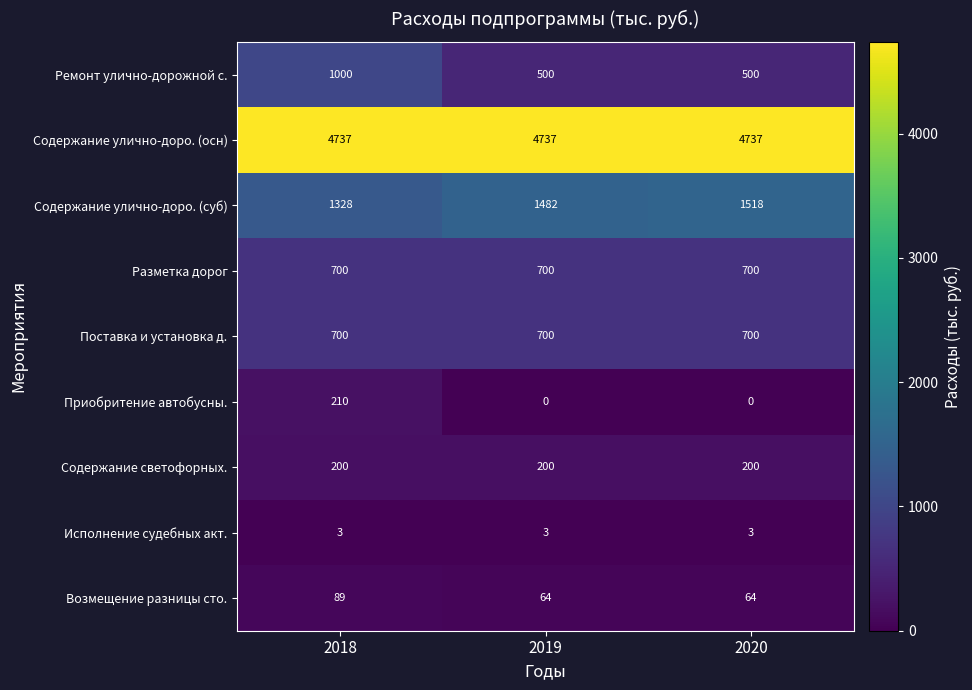

True or false: Поставка и установка д. has a value of 700 at 2019.

True